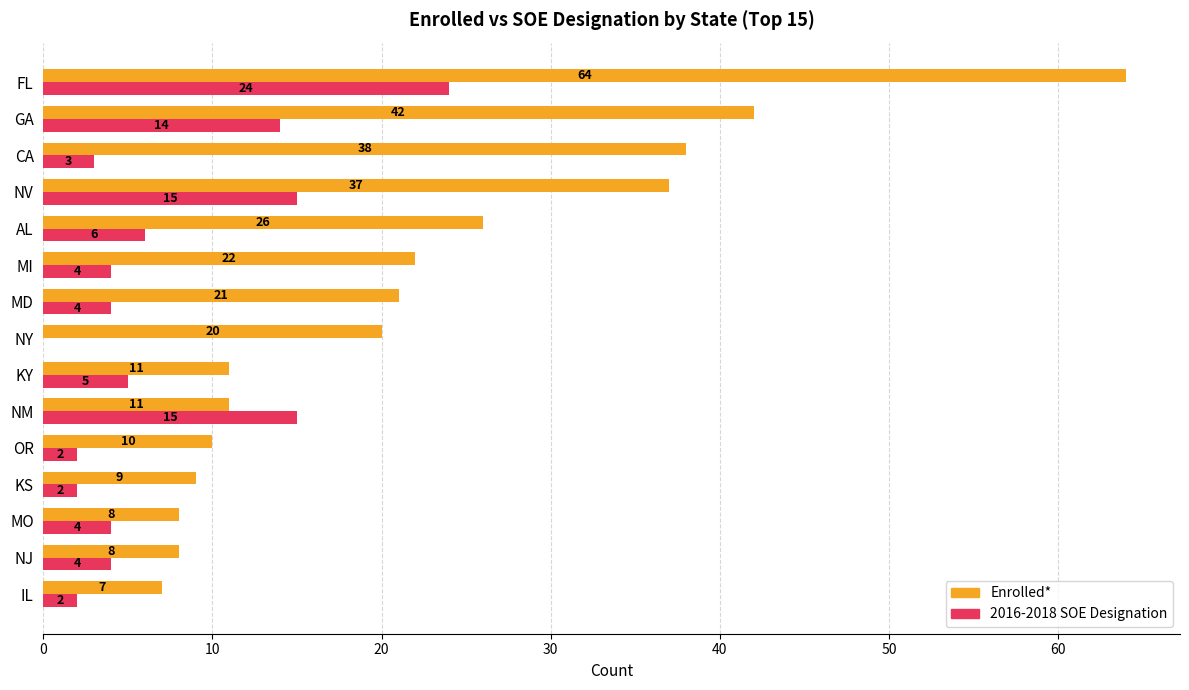

Which series changed the most between NJ and GA?

Enrolled*